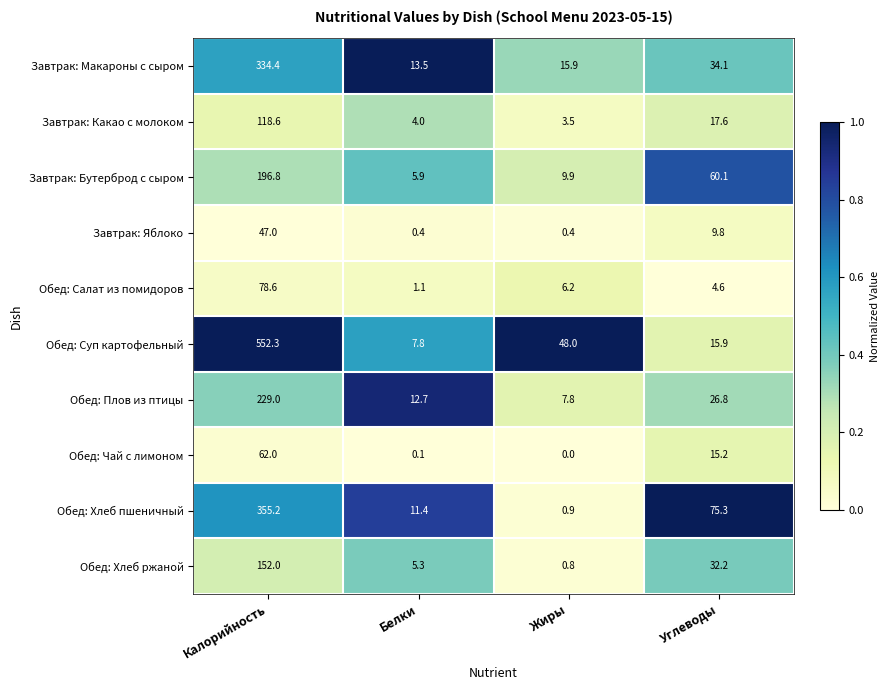

Count the number of categories in the chart.

4